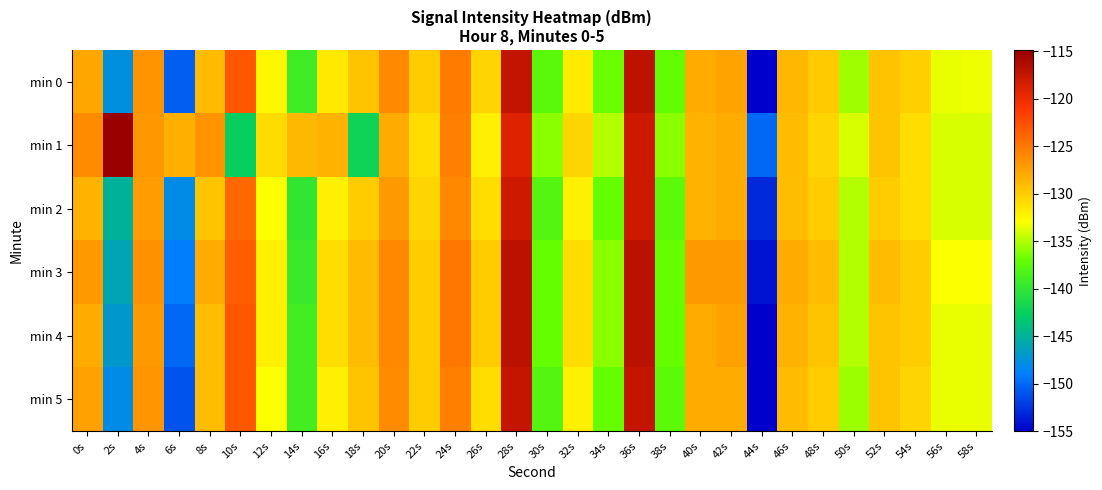

Reading right to left, list all the values displayed in this chart.

min 0: 58s=-133.4	56s=-133.5	54s=-130.1	52s=-129.4	50s=-135.5	48s=-129.9	46s=-128.7	44s=-155.0	42s=-127.6	40s=-128.0	38s=-137.2	36s=-117.1	34s=-136.9	32s=-131.8	30s=-137.6	28s=-117.4	26s=-130.5	24s=-125.3	22s=-130.0	20s=-126.0	18s=-129.5	16s=-131.7	14s=-139.1	12s=-132.5	10s=-123.1	8s=-128.9	6s=-150.5	4s=-126.7	2s=-147.6	0s=-127.8
min 1: 58s=-134.0	56s=-134.0	54s=-131.0	52s=-129.5	50s=-134.0	48s=-130.5	46s=-129.0	44s=-150.0	42s=-128.0	40s=-128.5	38s=-136.0	36s=-118.0	34s=-135.0	32s=-130.5	30s=-136.0	28s=-119.0	26s=-132.0	24s=-125.5	22s=-131.0	20s=-128.0	18s=-142.0	16s=-128.5	14s=-128.8	12s=-130.9	10s=-142.5	8s=-126.7	6s=-128.2	4s=-126.9	2s=-114.9	0s=-126.2
min 2: 58s=-134.0	56s=-134.0	54s=-131.0	52s=-130.0	50s=-135.0	48s=-130.0	46s=-129.0	44s=-153.0	42s=-128.0	40s=-128.5	38s=-137.5	36s=-118.0	34s=-137.0	32s=-132.0	30s=-138.0	28s=-118.0	26s=-131.0	24s=-126.0	22s=-130.5	20s=-127.0	18s=-130.0	16s=-132.0	14s=-140.0	12s=-133.0	10s=-124.0	8s=-129.5	6s=-148.0	4s=-127.2	2s=-145.0	0s=-128.5
min 3: 58s=-133.0	56s=-133.0	54s=-130.0	52s=-129.0	50s=-135.0	48s=-129.0	46s=-128.0	44s=-154.0	42s=-127.0	40s=-127.0	38s=-137.0	36s=-117.0	34s=-136.0	32s=-131.0	30s=-137.0	28s=-117.0	26s=-130.0	24s=-125.0	22s=-130.0	20s=-126.0	18s=-129.0	16s=-131.0	14s=-139.5	12s=-132.0	10s=-123.5	8s=-128.0	6s=-149.0	4s=-126.5	2s=-146.0	0s=-127.0
min 4: 58s=-133.5	56s=-133.5	54s=-130.0	52s=-129.5	50s=-135.0	48s=-129.5	46s=-128.5	44s=-155.0	42s=-127.5	40s=-128.0	38s=-137.0	36s=-117.0	34s=-136.0	32s=-131.0	30s=-137.0	28s=-117.0	26s=-130.0	24s=-125.0	22s=-130.0	20s=-126.0	18s=-129.0	16s=-131.0	14s=-139.0	12s=-132.0	10s=-123.0	8s=-129.0	6s=-150.0	4s=-127.0	2s=-147.0	0s=-128.0
min 5: 58s=-133.5	56s=-133.5	54s=-130.5	52s=-129.5	50s=-135.5	48s=-130.0	46s=-129.0	44s=-155.0	42s=-128.0	40s=-128.0	38s=-137.5	36s=-117.5	34s=-137.0	32s=-132.0	30s=-138.0	28s=-117.5	26s=-131.0	24s=-125.5	22s=-130.0	20s=-126.2	18s=-129.5	16s=-132.0	14s=-139.0	12s=-133.0	10s=-123.0	8s=-129.0	6s=-151.0	4s=-126.8	2s=-148.0	0s=-127.5